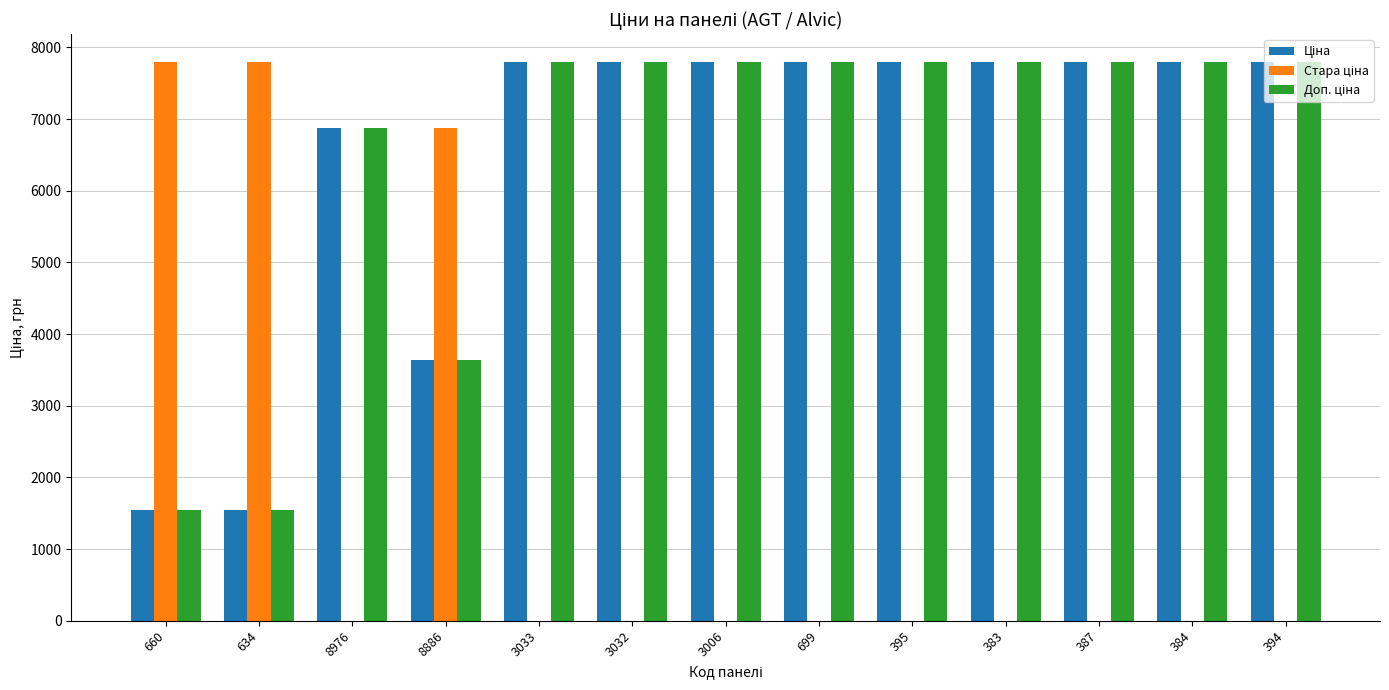

How many categories are shown in the chart?

13